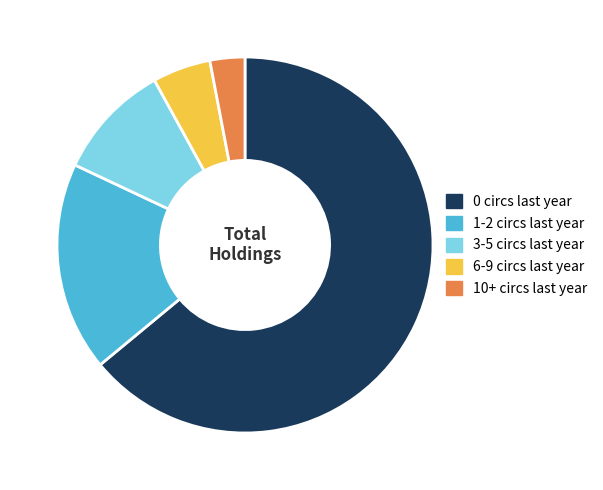

Is there a majority slice in this chart?

Yes